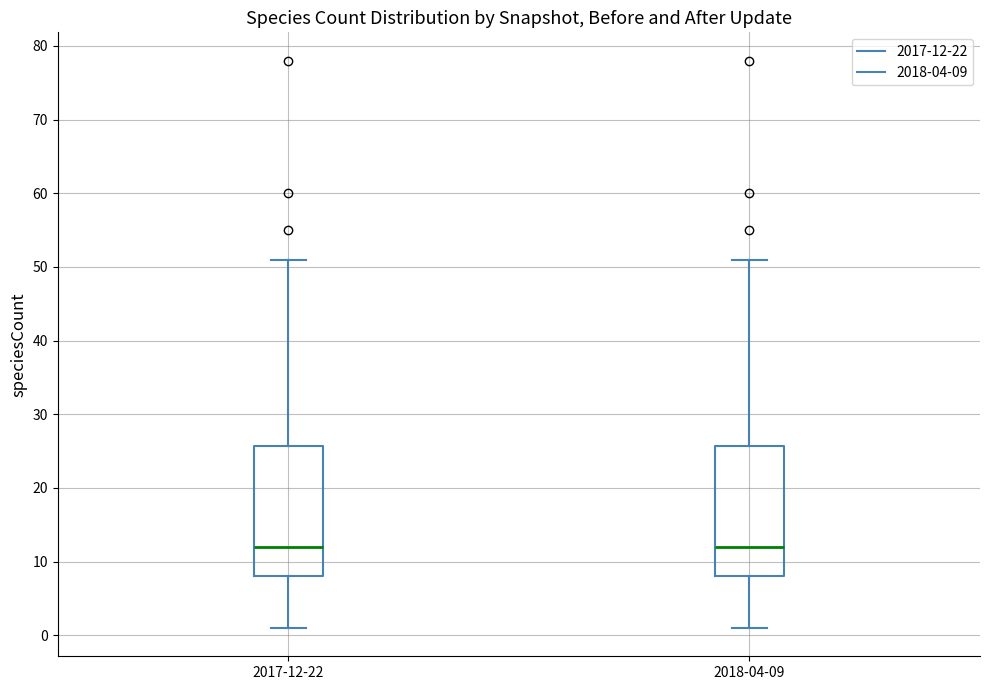

Reading left to right, read every box against the y-axis: the position of its median line, the range the box covers, and the ends of its whiskers. The values are not printed on the chart, so give them approximately, as read against the axis.

2017-12-22: median 12, box 8 to 26, whiskers 1 to 51
2018-04-09: median 12, box 8 to 26, whiskers 1 to 51